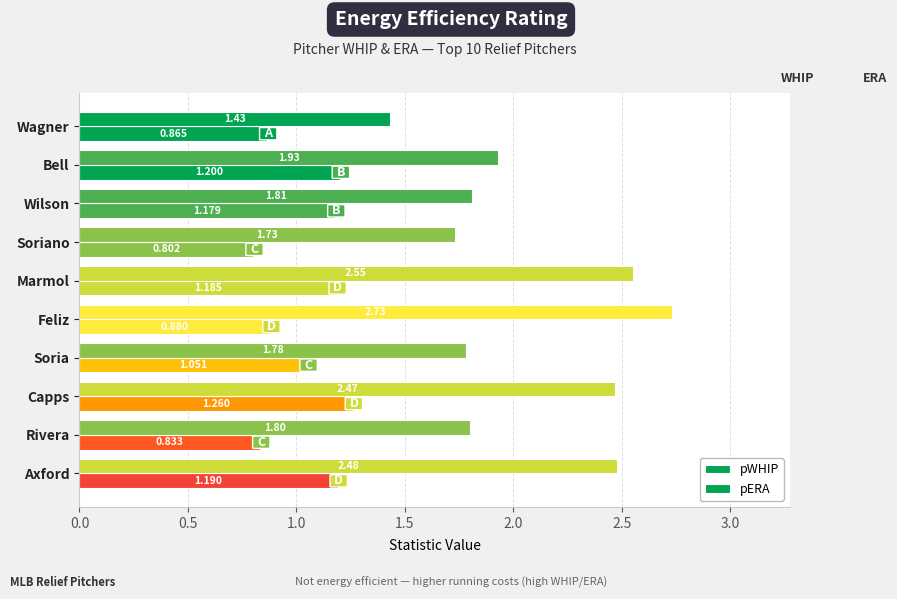

What is the lowest value of the pWHIP series?

0.8